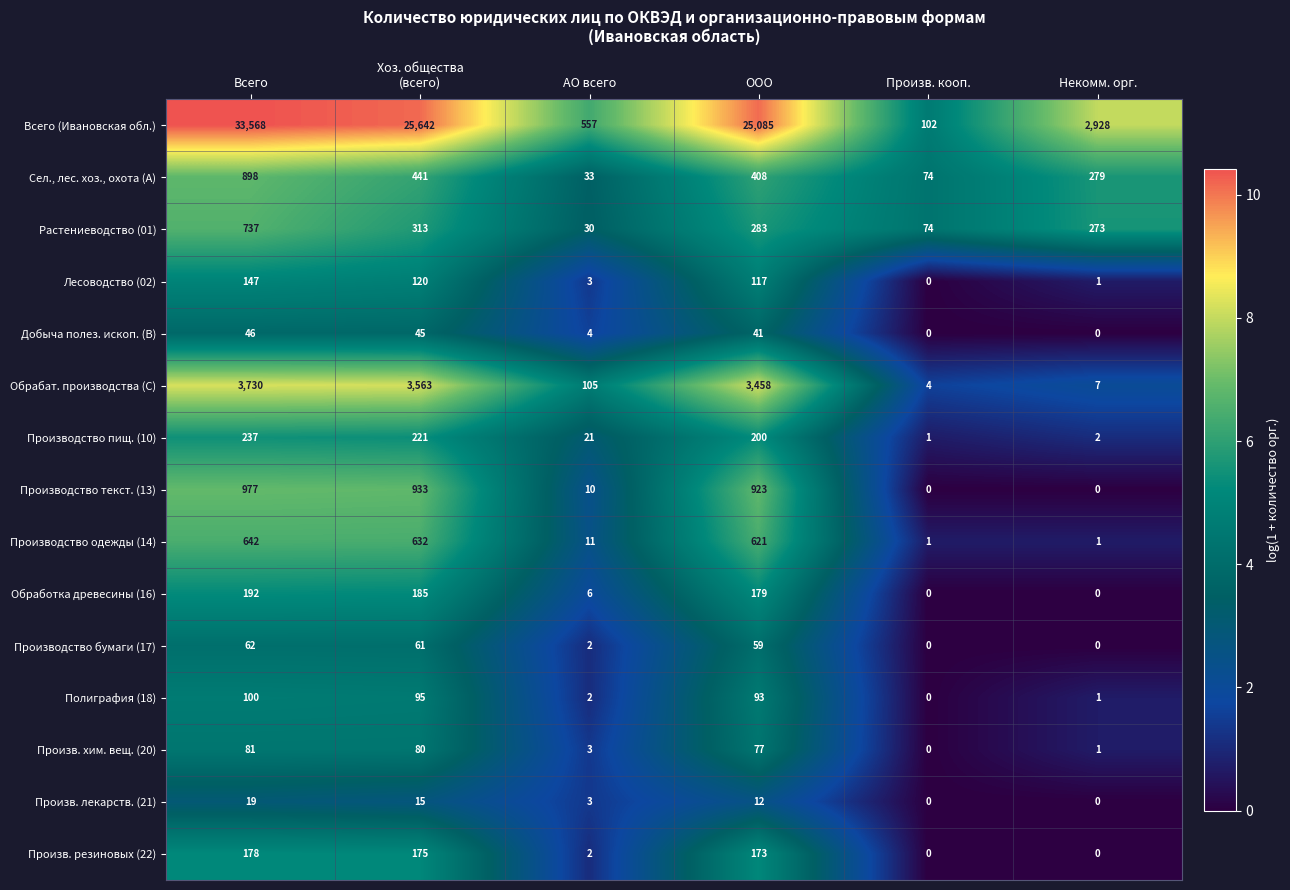

Rank the series by their maximum value, from highest to lowest.

Всего (Ивановская обл.), Обрабат. производства (C), Производство текст. (13), Сел., лес. хоз., охота (A), Растениеводство (01), Производство одежды (14), Производство пищ. (10), Обработка древесины (16), Произв. резиновых (22), Лесоводство (02), Полиграфия (18), Произв. хим. вещ. (20), Производство бумаги (17), Добыча полез. ископ. (B), Произв. лекарств. (21)